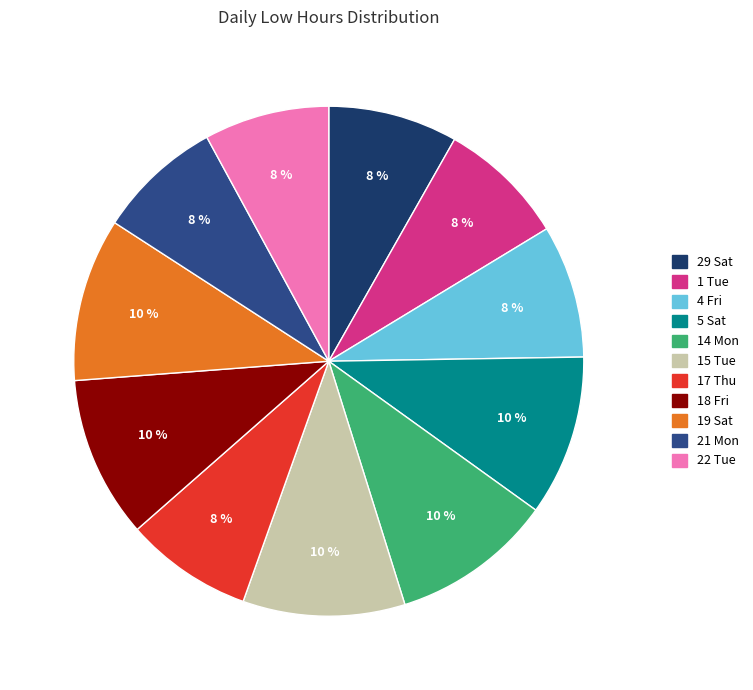

To the nearest percent, what is the difference between the largest and smallest slice percentages?

2%